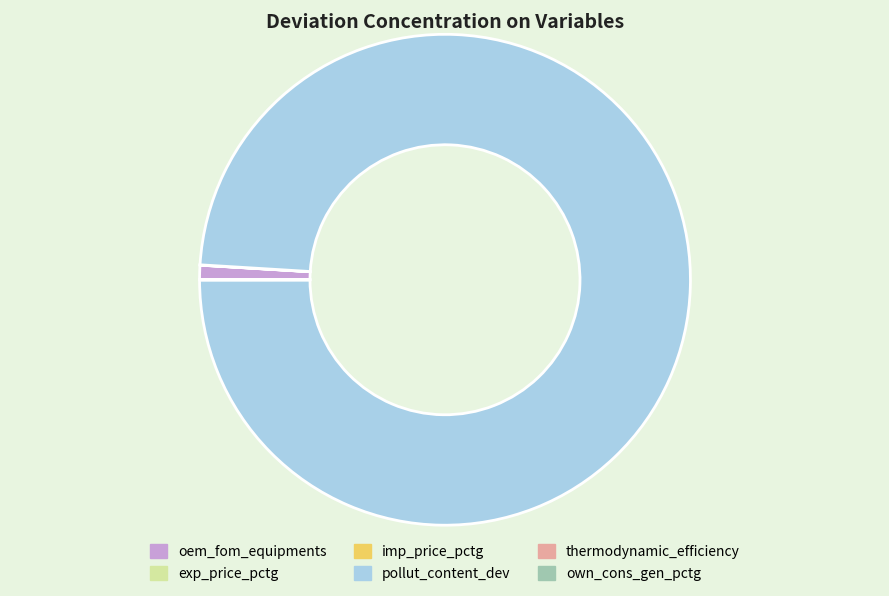

What is the largest slice in the pie chart?

pollut_content_dev